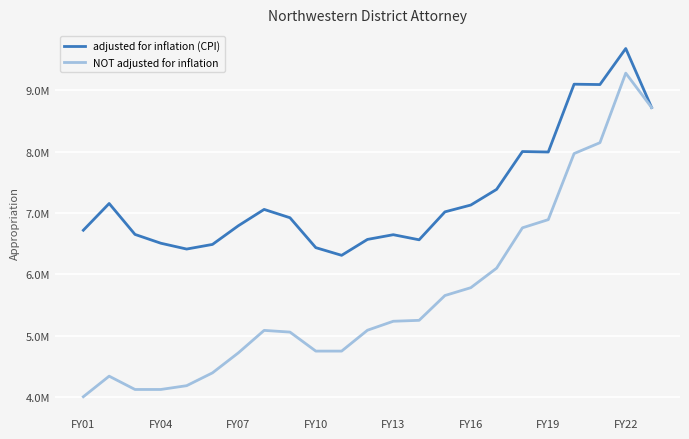

Which series has the largest total across all categories?

adjusted for inflation (CPI)